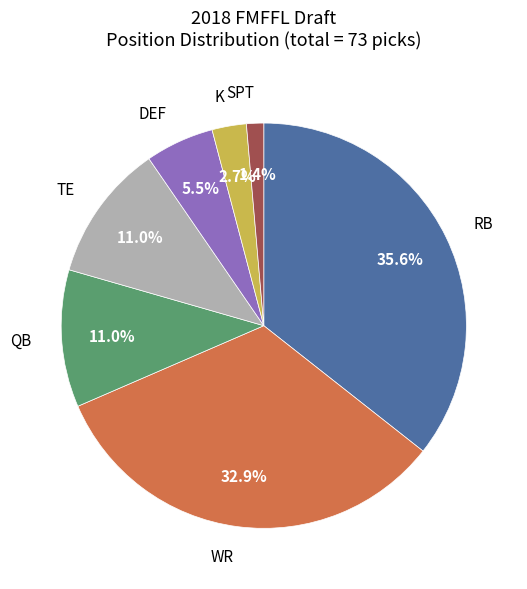

Is there any slice that represents more than half of the pie?

No